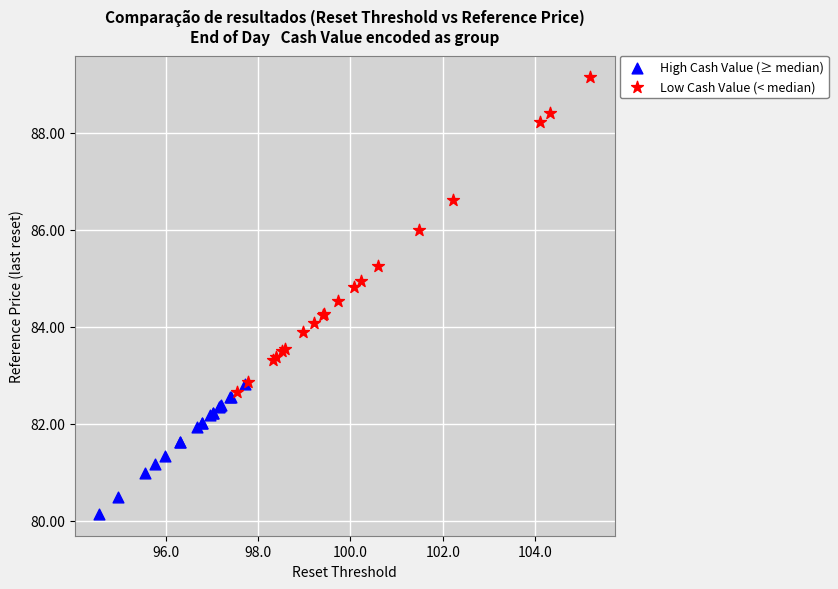

Which series contains the highest Y value?

Low Cash Value (< median)